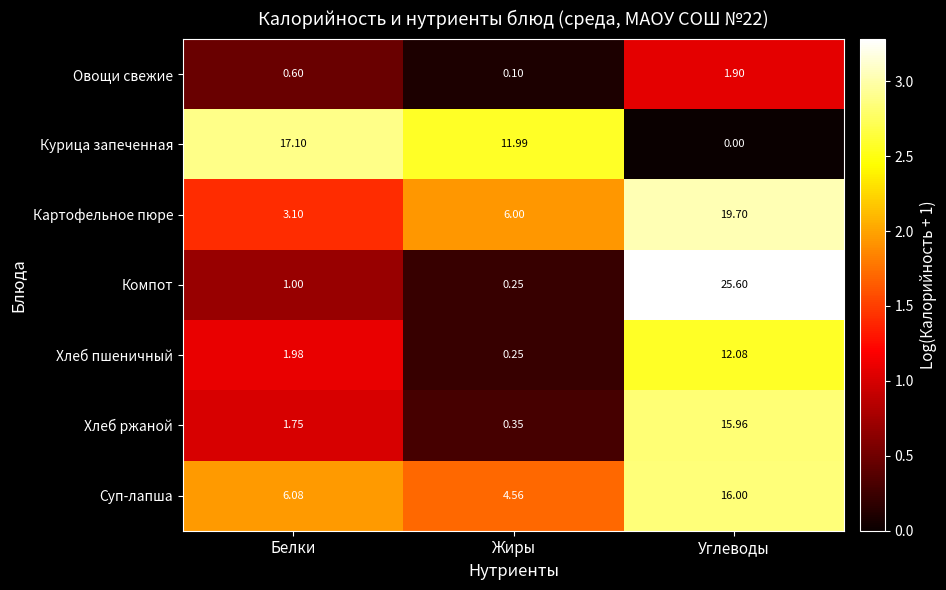

List the labels in order of Хлеб ржаной value, smallest first.

Жиры, Белки, Углеводы